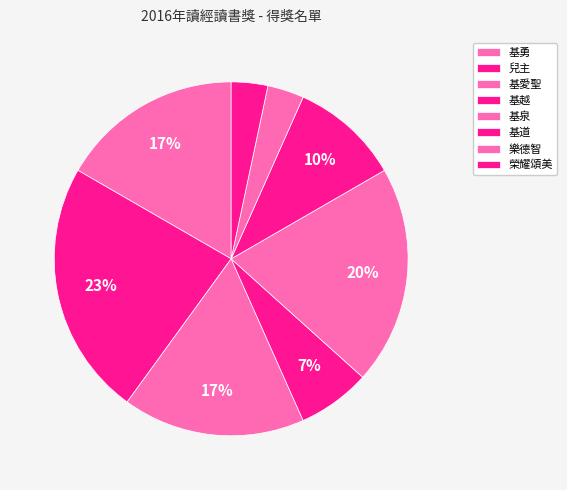

Rank the categories by value from highest to lowest.

兒主, 基泉, 基勇, 基愛聖, 基道, 基越, 樂德智, 榮耀頌美